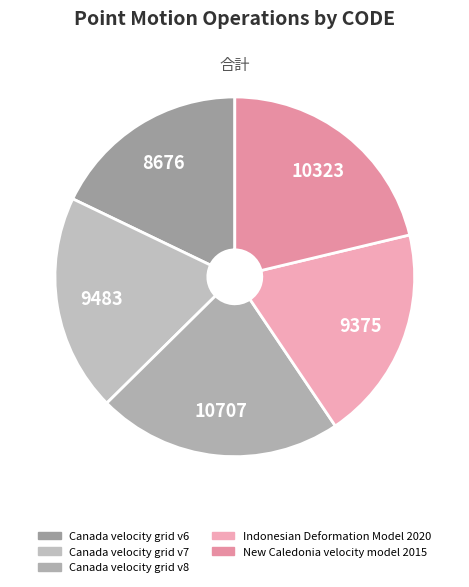

Is the sum of Canada velocity grid v6 and Canada velocity grid v7 greater than half?

No